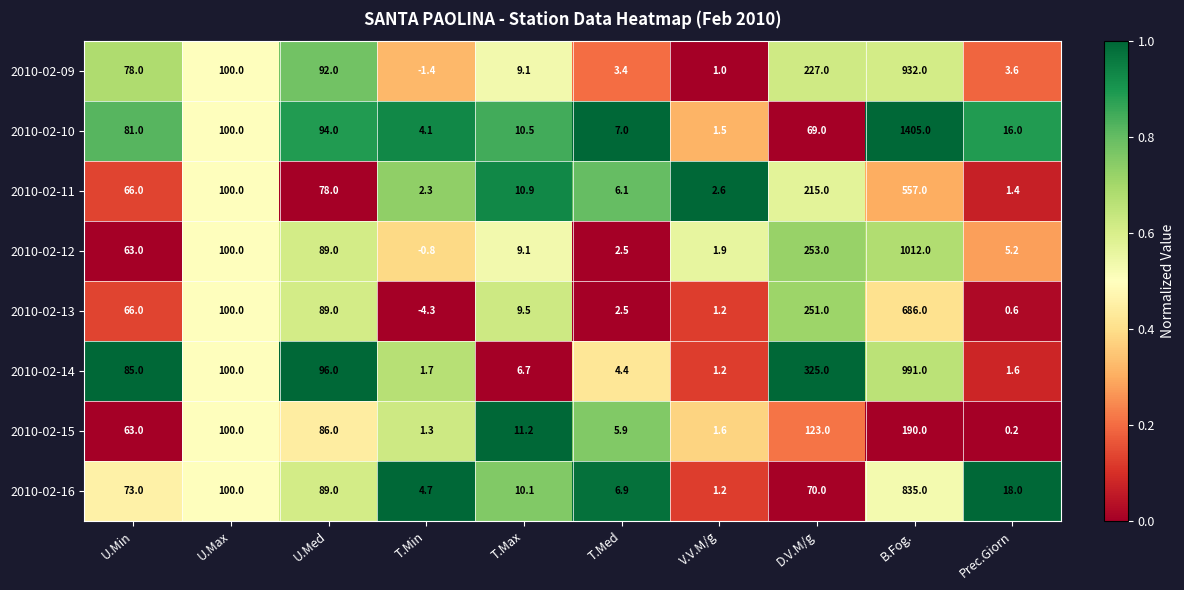

Which series has the largest total across all categories?

2010-02-10